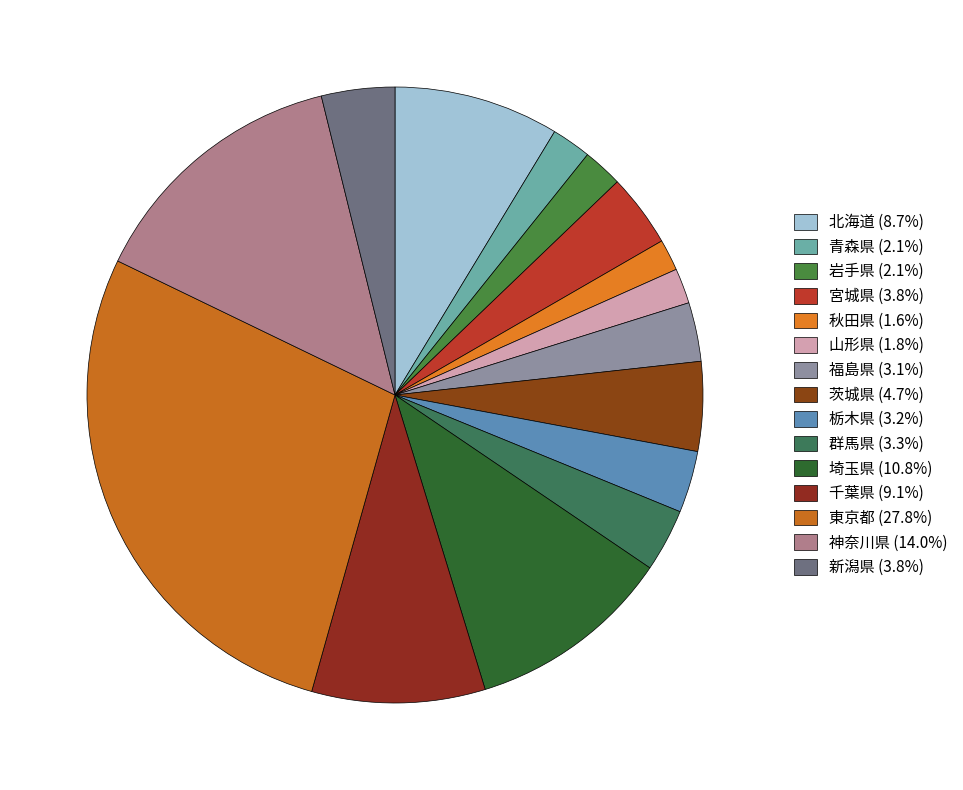

Which slice is the smallest?

秋田県